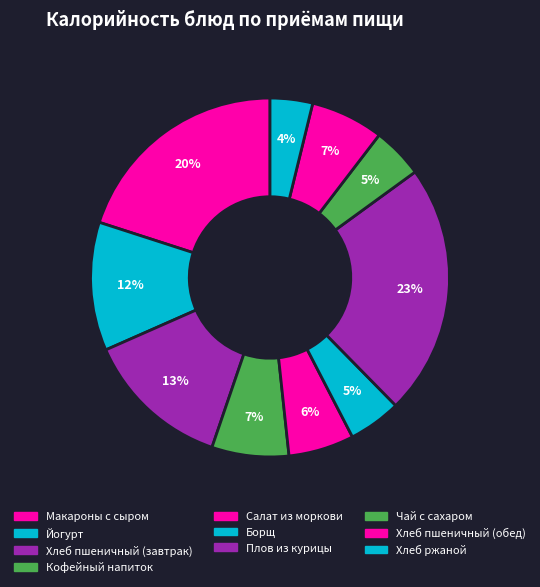

How many segments does this pie chart have?

10